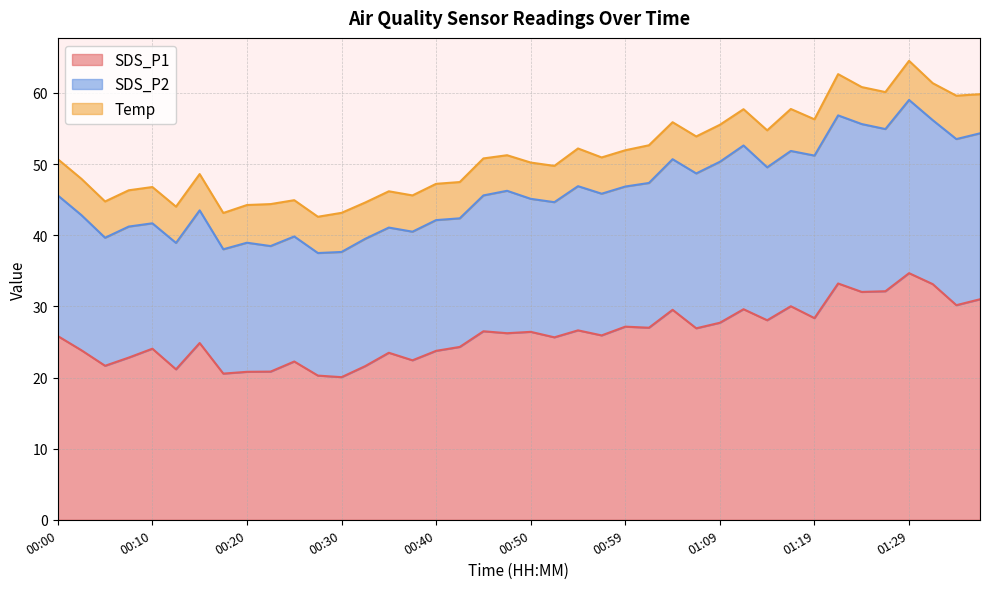

How many data points in Temp are above 5?

39